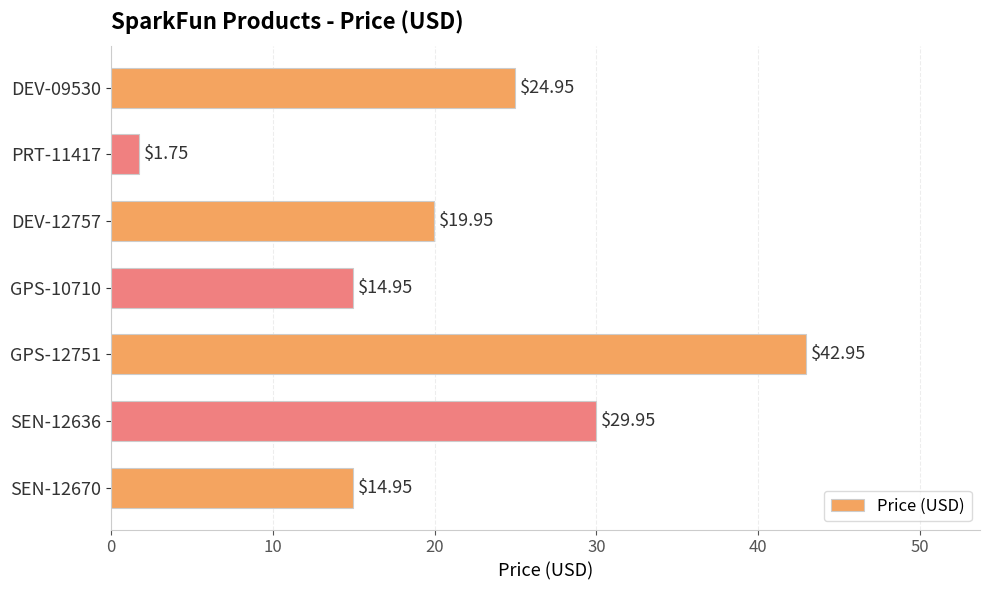

What is the ratio of the value at SEN-12636 to the value at GPS-10710?

2.0